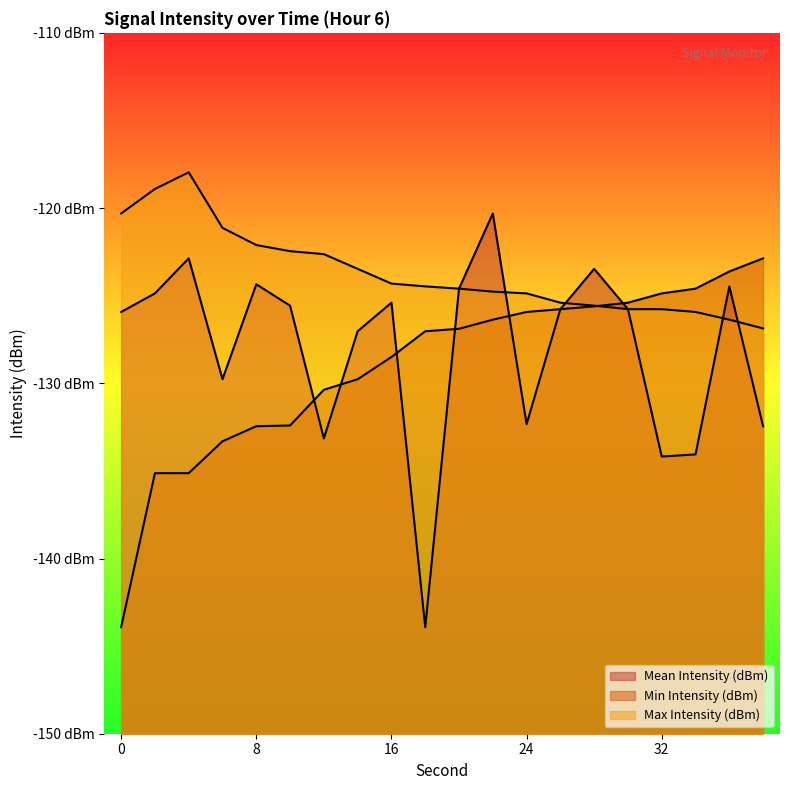

List the series in order of their peak value, lowest first.

Min Intensity (dBm), Mean Intensity (dBm), Max Intensity (dBm)